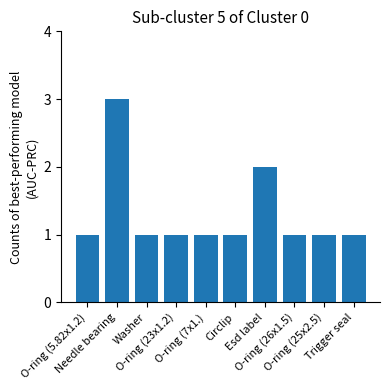

Reading left to right, list all the values displayed in this chart.

O-ring (5.82x1.2)=1	Needle bearing=3	Washer=1	O-ring (23x1.2)=1	O-ring (7x1.)=1	Circlip=1	Esd label=2	O-ring (26x1.5)=1	O-ring (25x2.5)=1	Trigger seal=1